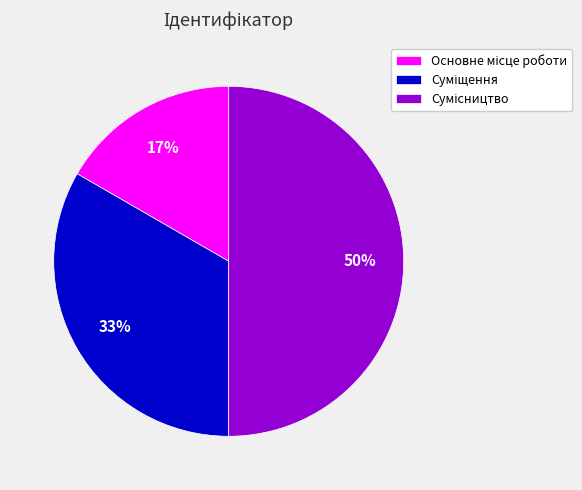

To the nearest percent, what is the average slice percentage?

33%